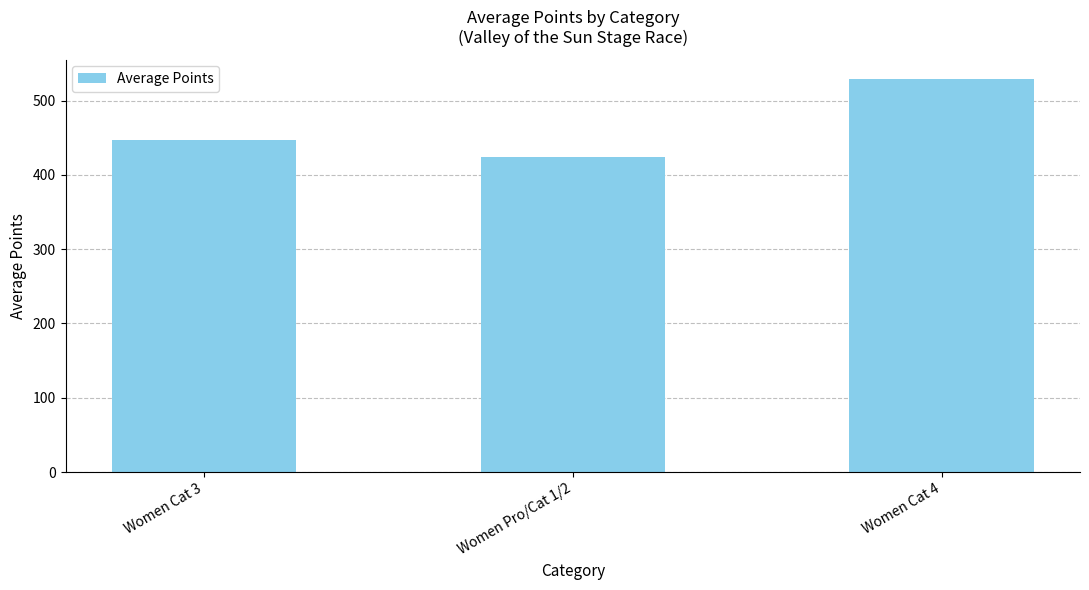

Is it true that the value at Women Cat 3 is 132.1?

False